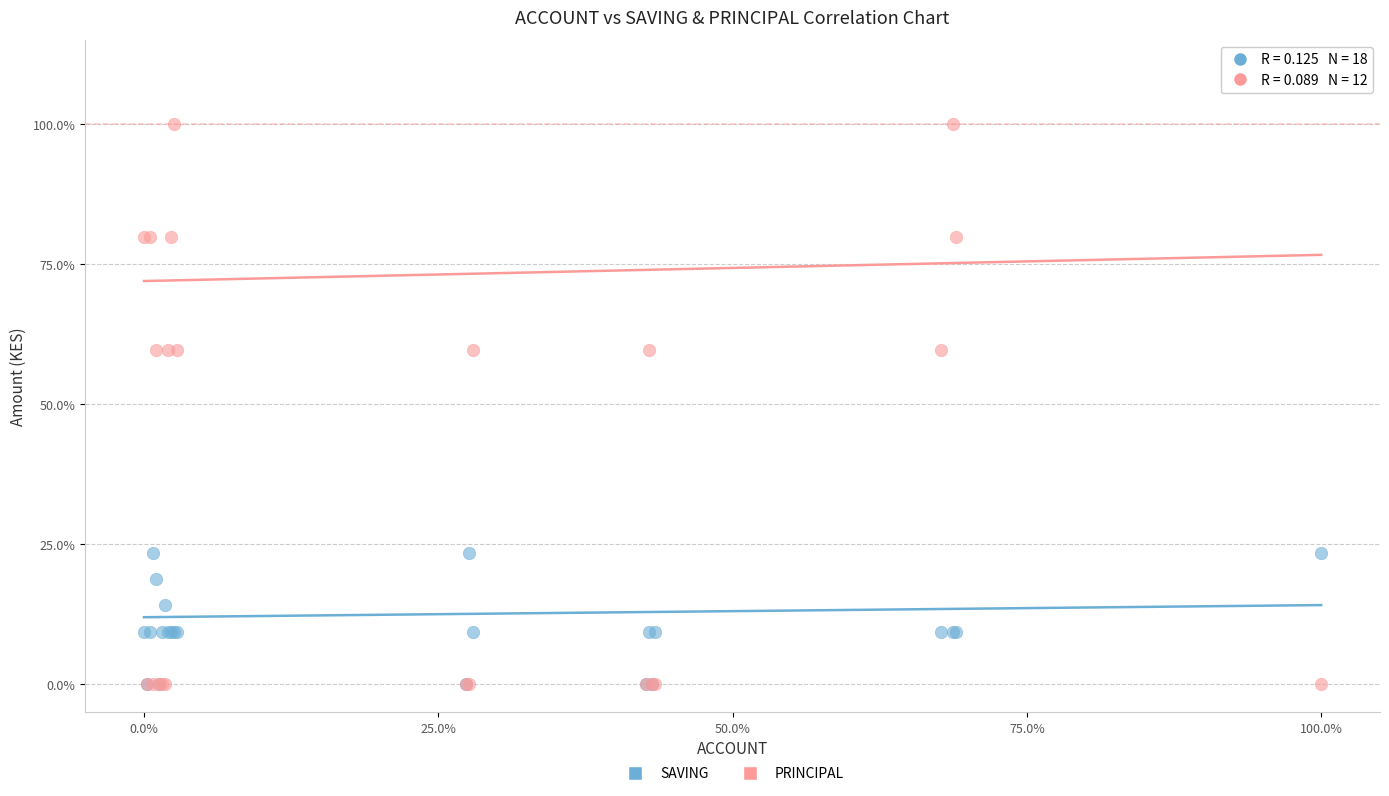

Which series has the widest spread of Y values?

PRINCIPAL